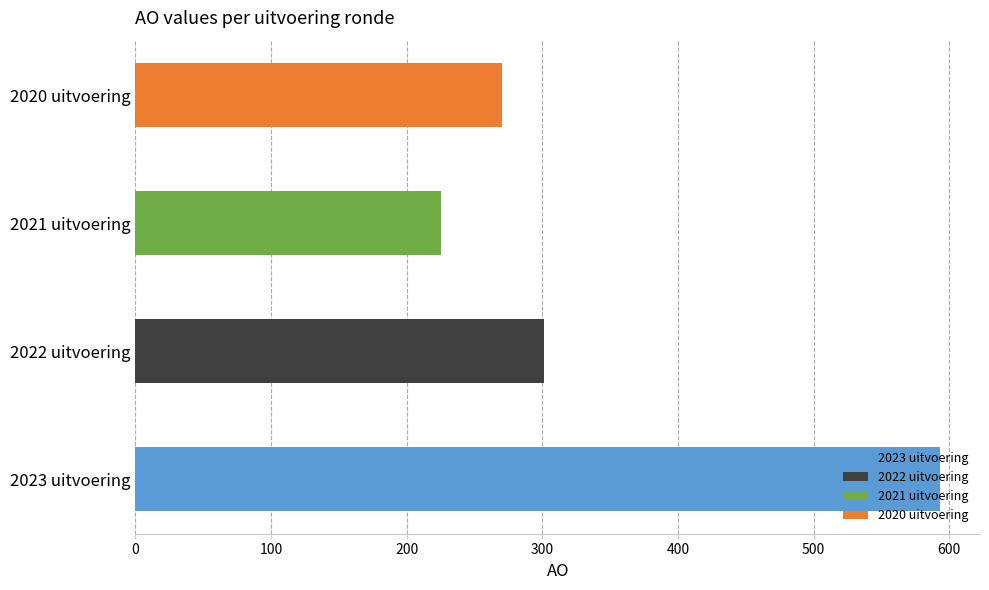

Rank the categories by value from lowest to highest.

2021 uitvoering, 2020 uitvoering, 2022 uitvoering, 2023 uitvoering